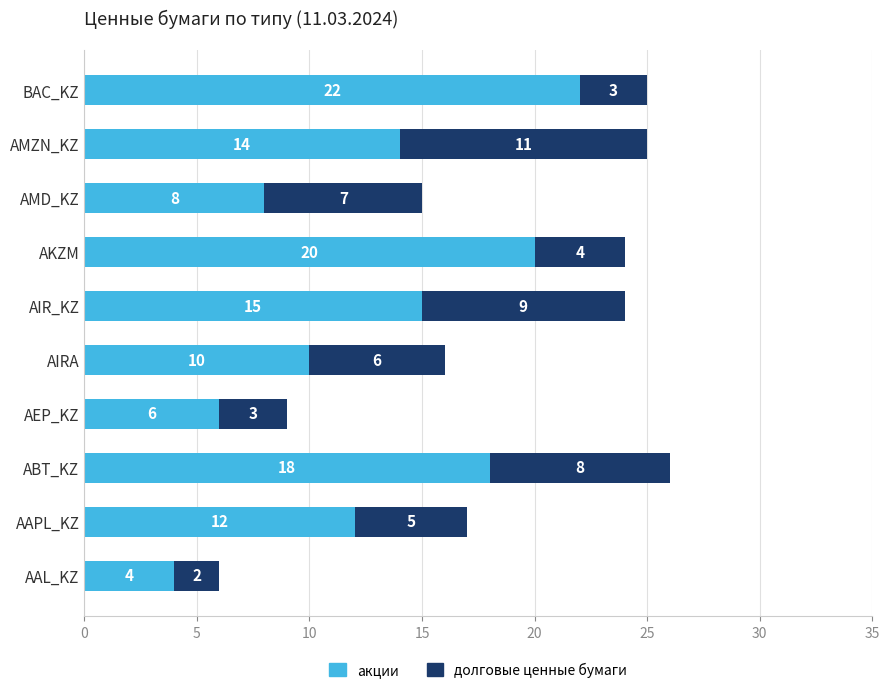

Is it true that акции equals 11 at ABT_KZ?

False